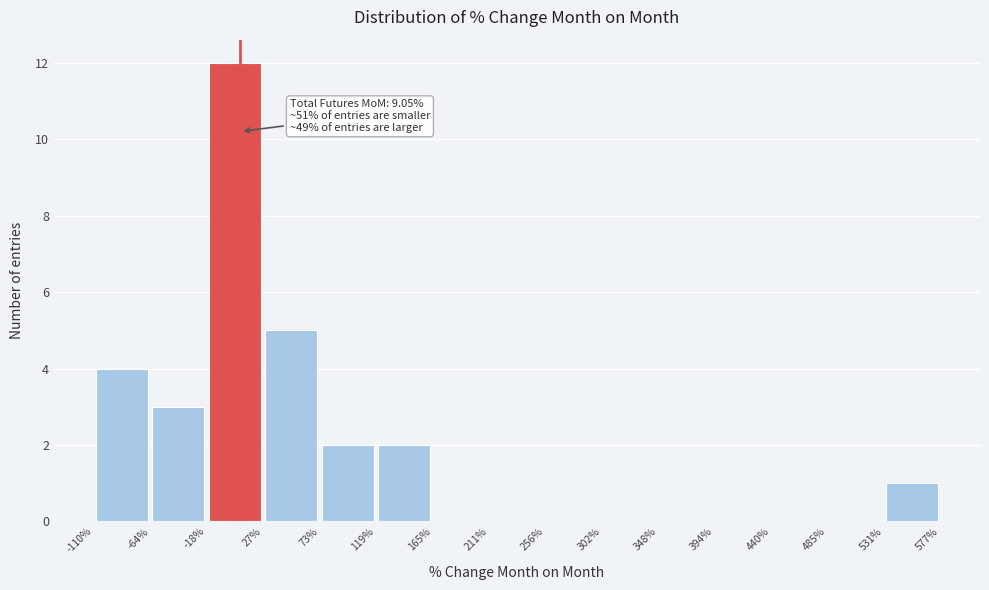

Over which range of the x-axis is the bar tallest?

-18% to 27%